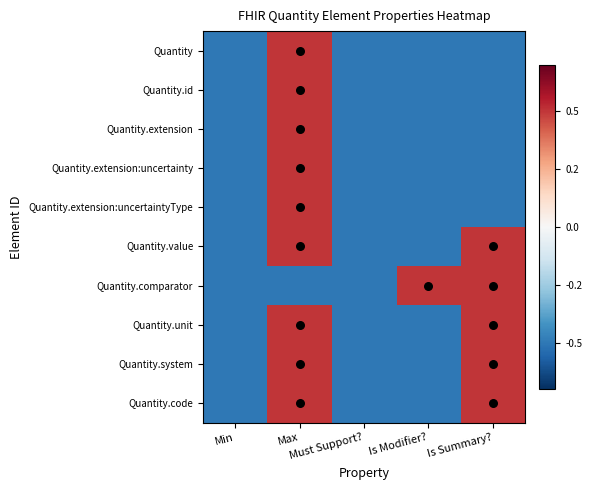

List the series in order of their peak value, highest first.

Quantity, Quantity.id, Quantity.extension, Quantity.extension:uncertainty, Quantity.extension:uncertaintyType, Quantity.value, Quantity.comparator, Quantity.unit, Quantity.system, Quantity.code